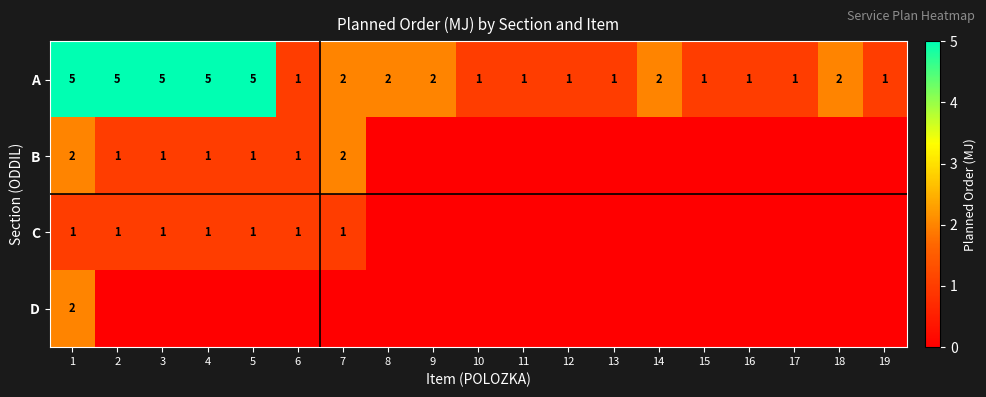

What is the sum of all A values?

44